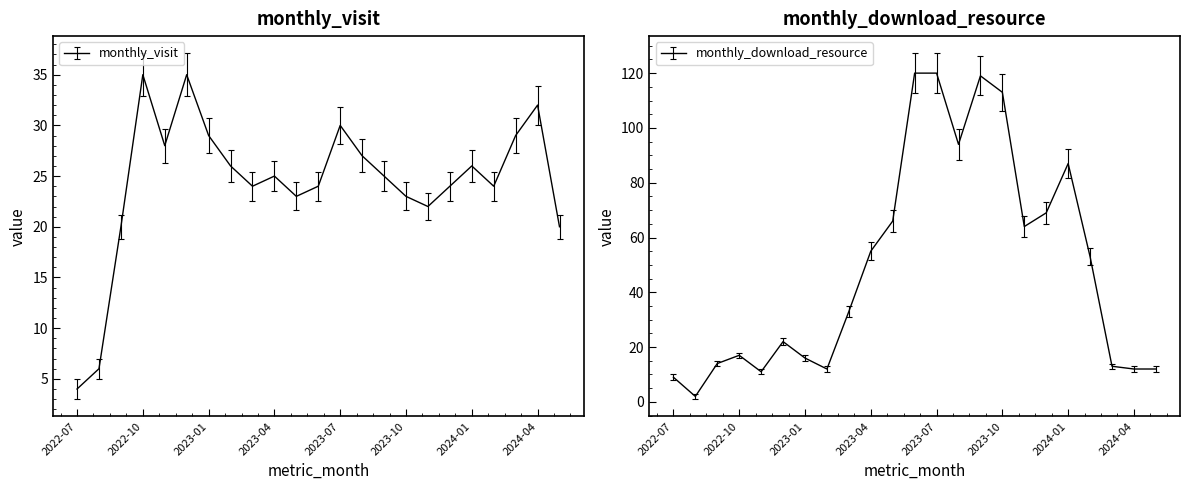

What value does the monthly_visit series have at 2023-12?

24